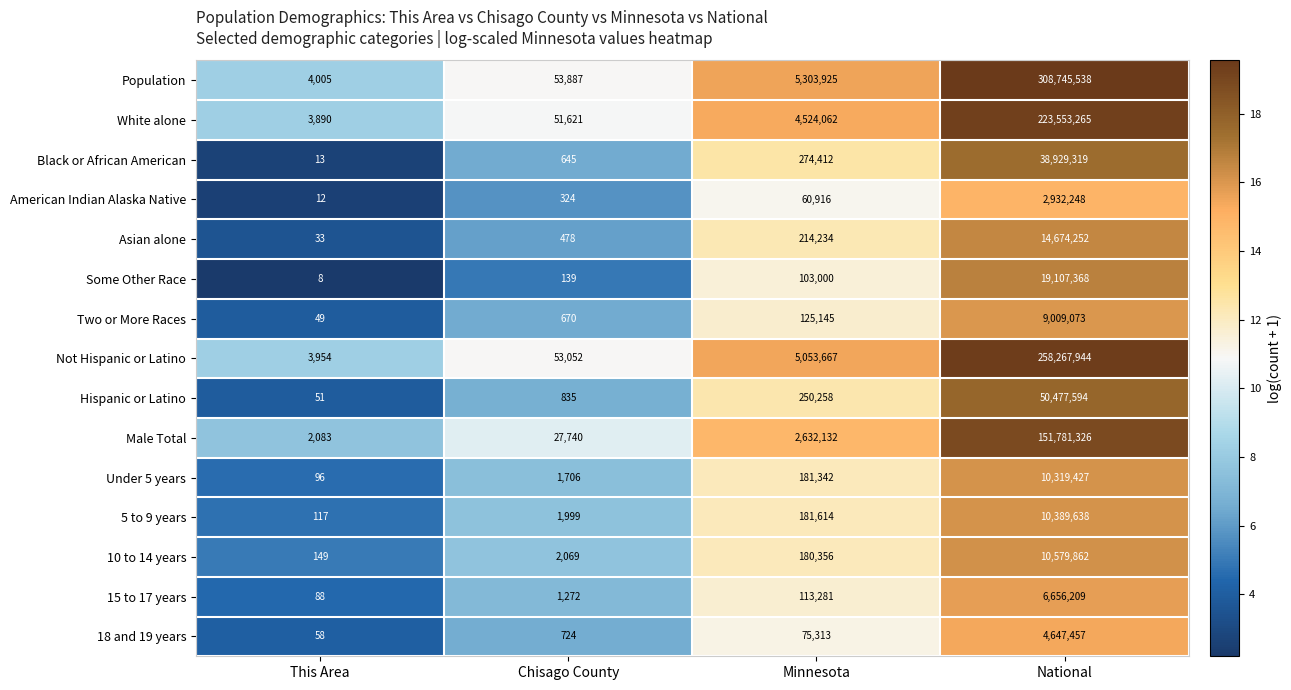

What is the sum of the White alone values at National and Minnesota?

228077327